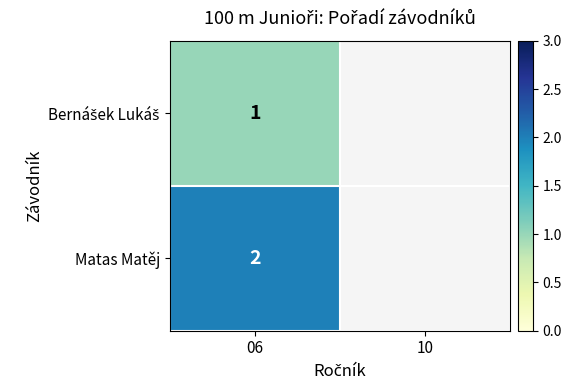

Which category has the highest value across all series?

06